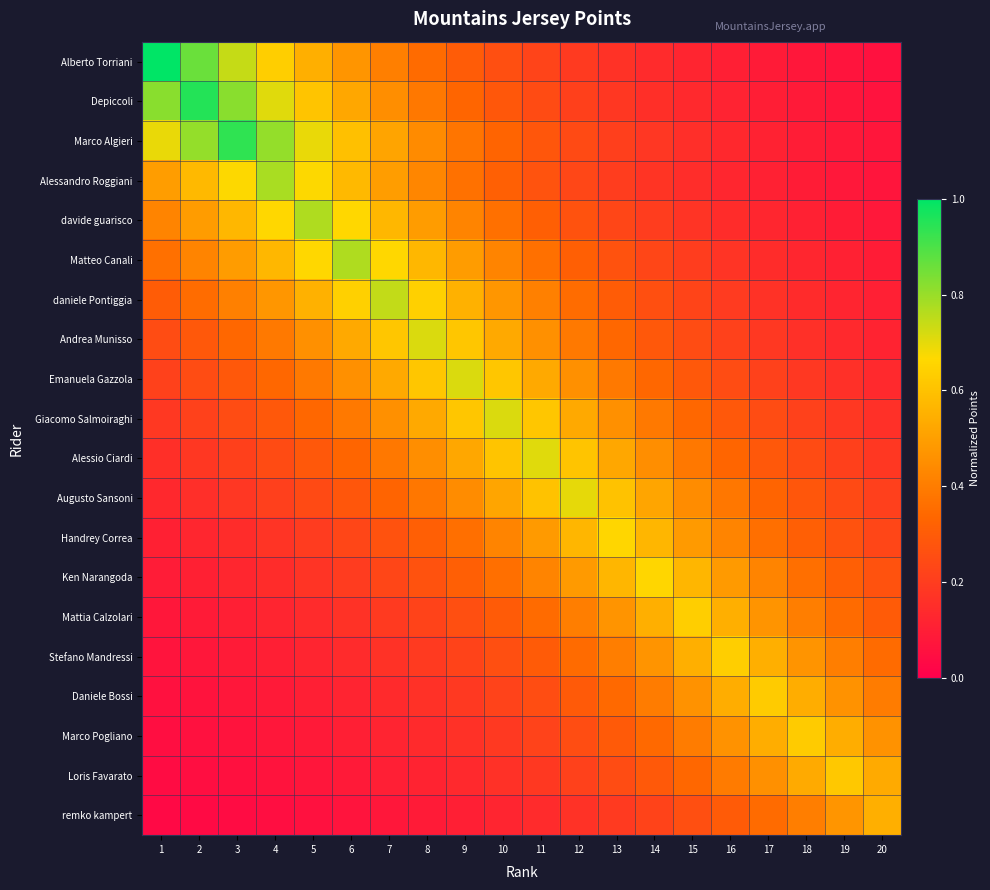

What is the total value across all series at 20?

4.4